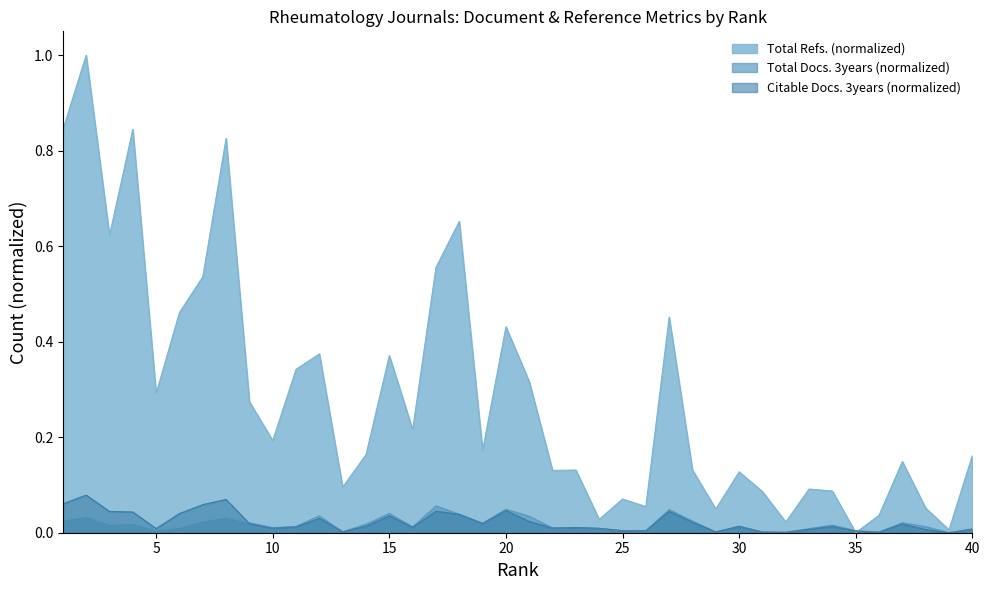

List the series in order of their peak value, lowest first.

Total Docs. 3years (normalized), Citable Docs. 3years (normalized), Total Refs. (normalized)